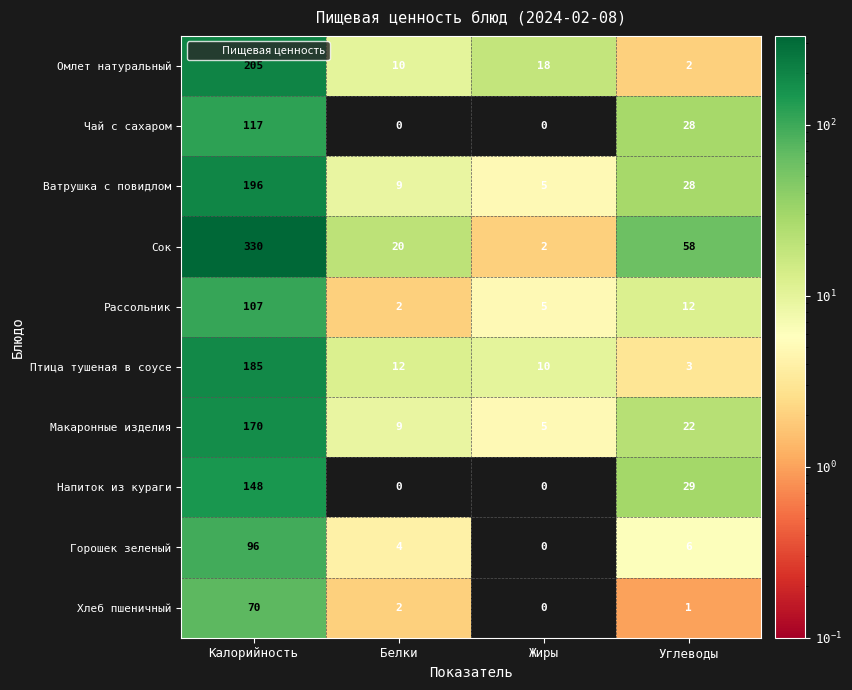

List the series in order of their peak value, lowest first.

Хлеб пшеничный, Горошек зеленый, Рассольник, Чай с сахаром, Напиток из кураги, Макаронные изделия, Птица тушеная в соусе, Ватрушка с повидлом, Омлет натуральный, Сок